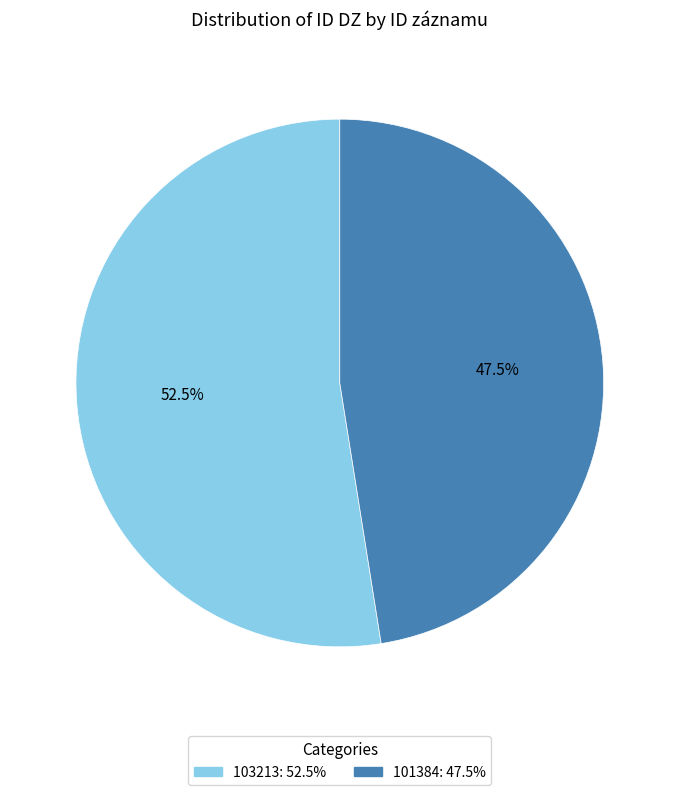

How much of the chart is everything except 101384?

52.5%